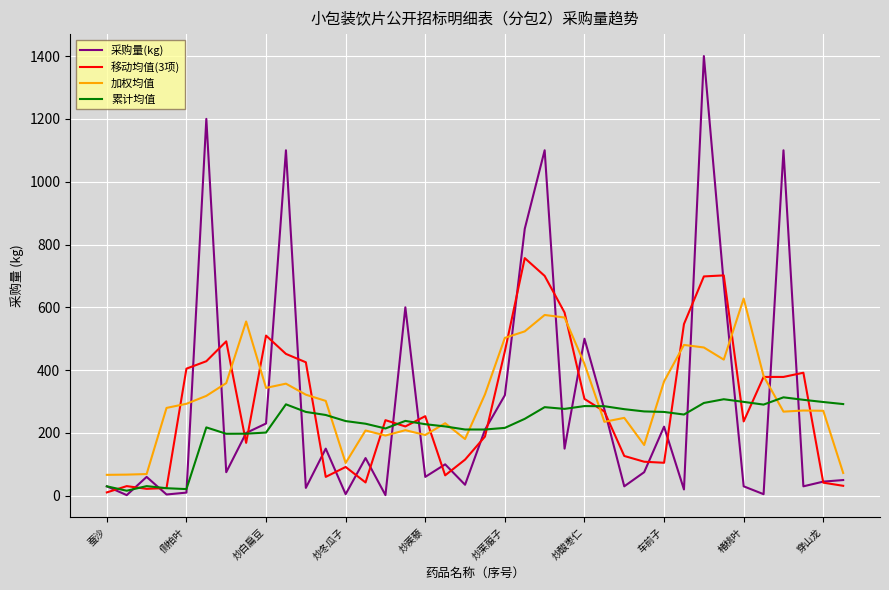

How many categories are shown in the chart?

38